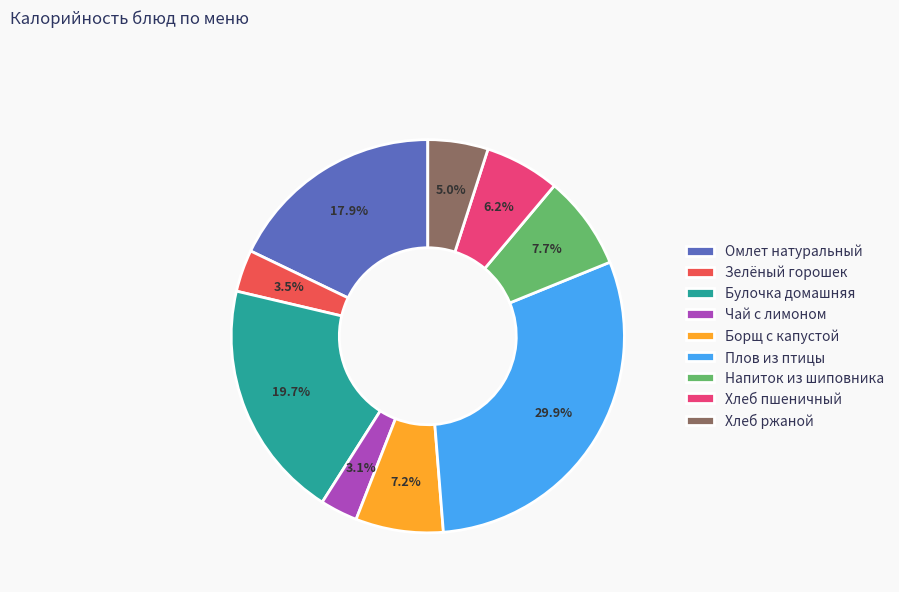

How many segments does this pie chart have?

9